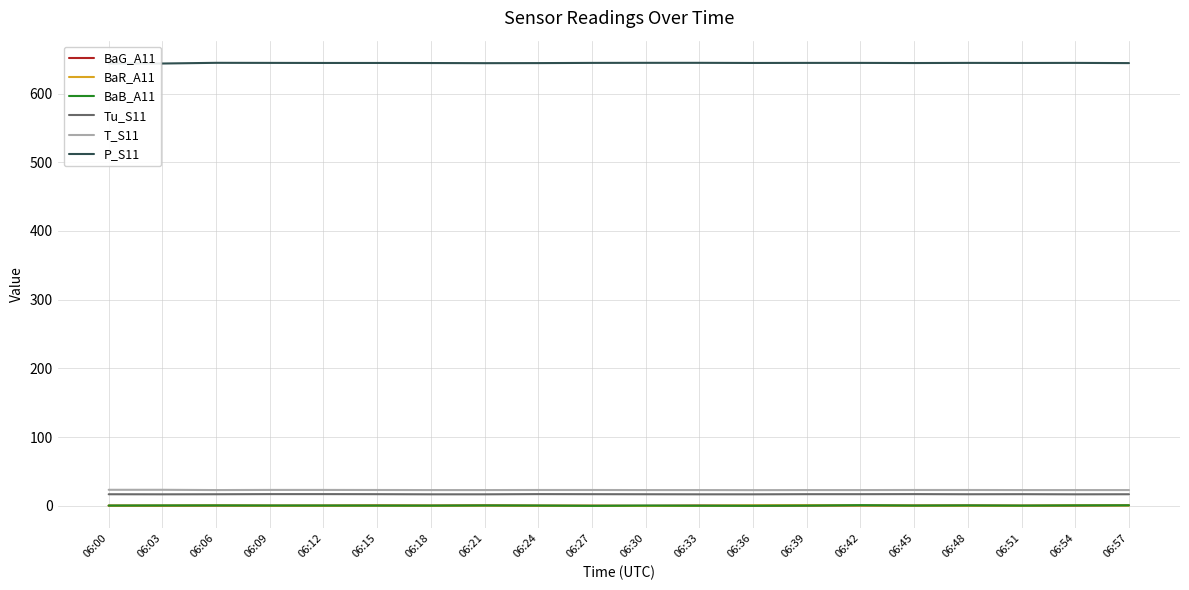

At which label does P_S11 reach its minimum?

06:00